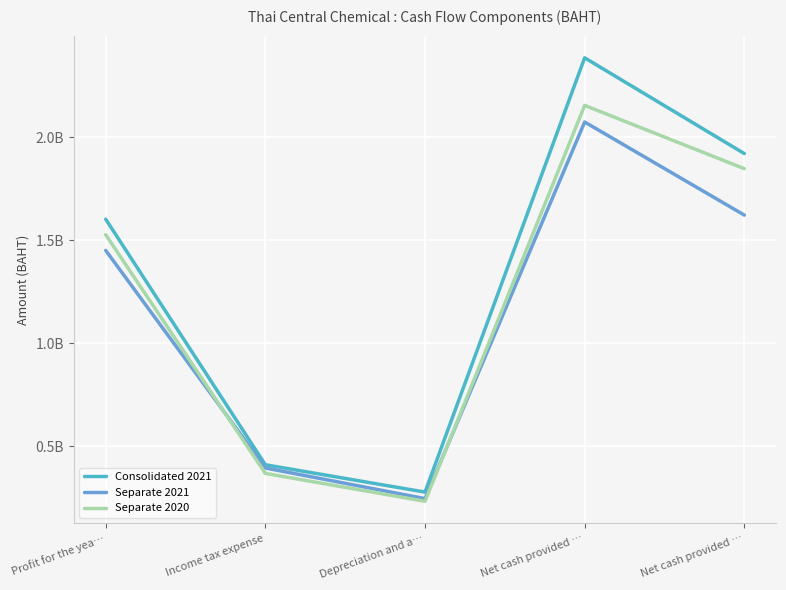

At how many categories does at least one series exceed 1004064398?

3